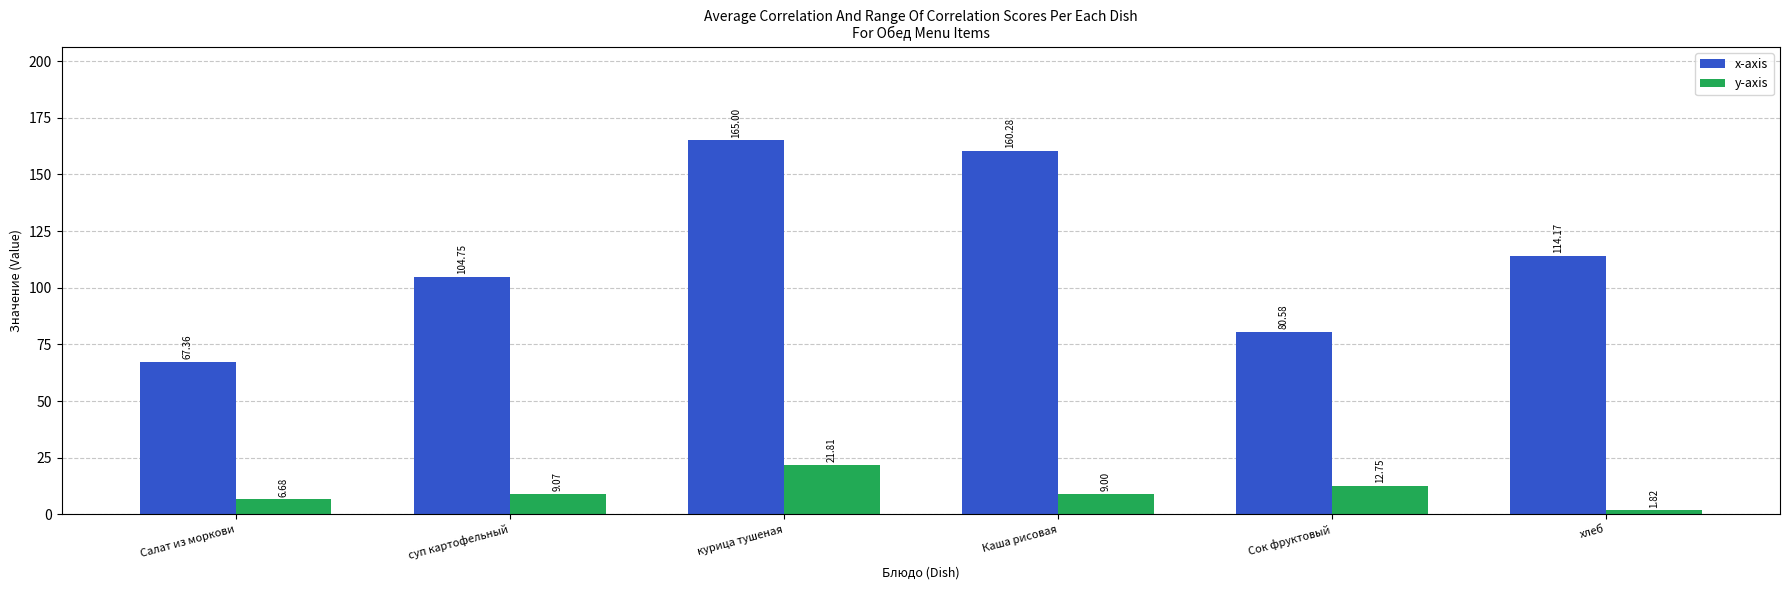

Is the value of x-axis at Каша рисовая greater than the value of y-axis at суп картофельный?

Yes